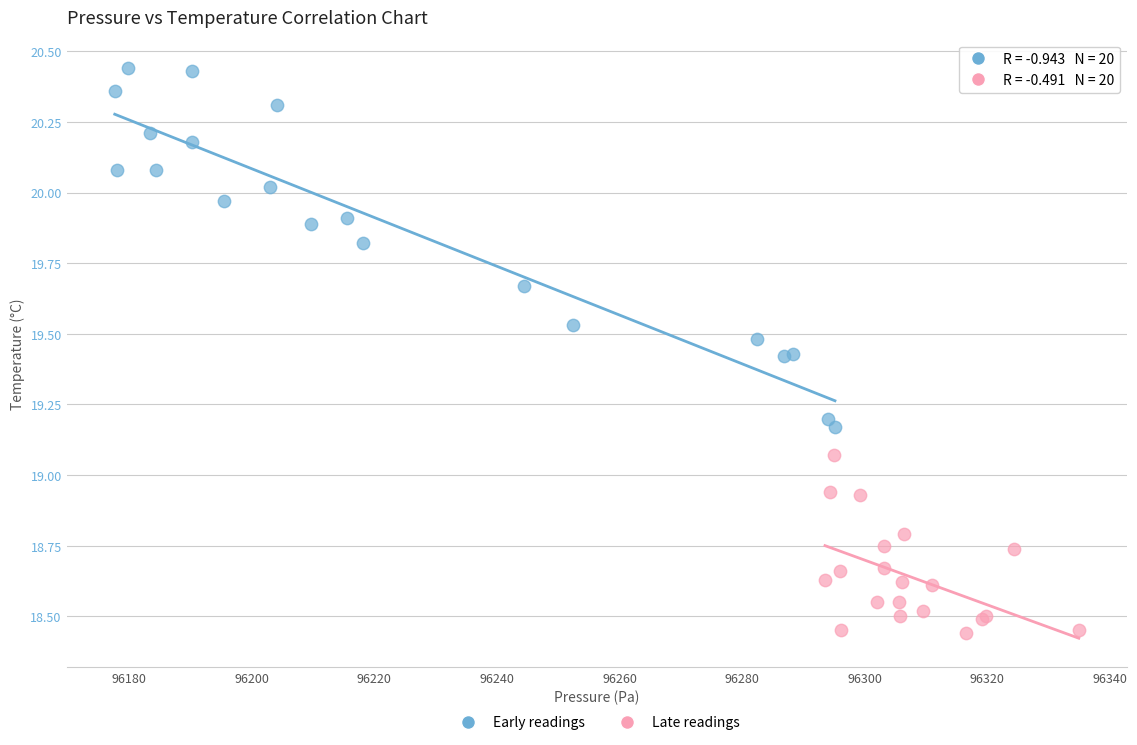

Which series reaches the minimum Y coordinate?

Late readings